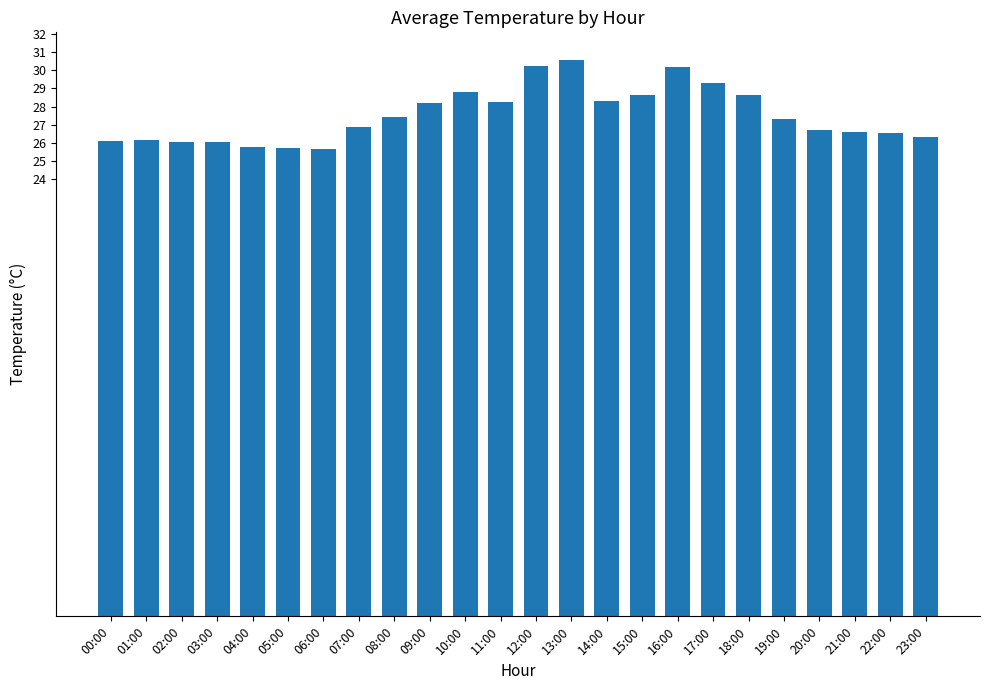

What is the maximum value shown in the chart?

30.6